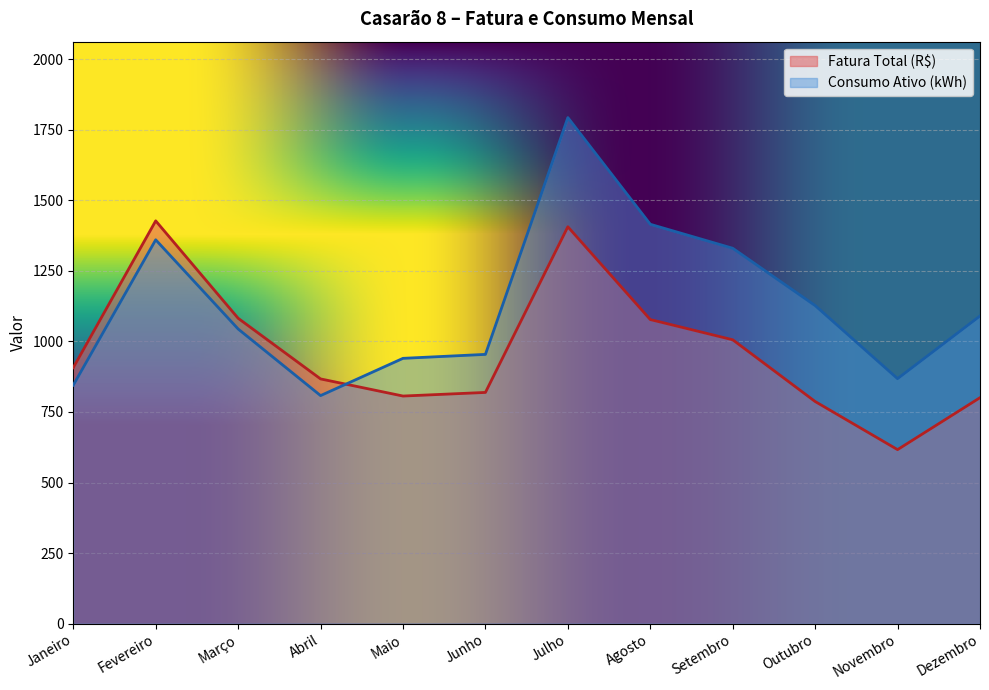

How many distinct data groups are displayed?

2